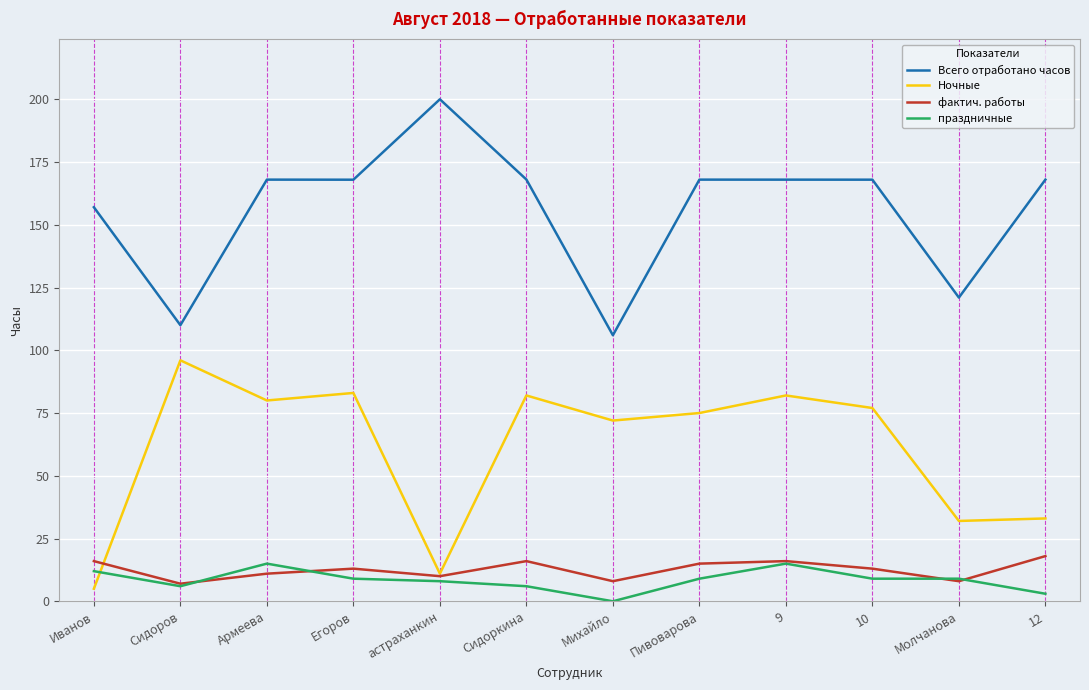

True or false: праздничные has a value of 19.6 at Иванов.

False